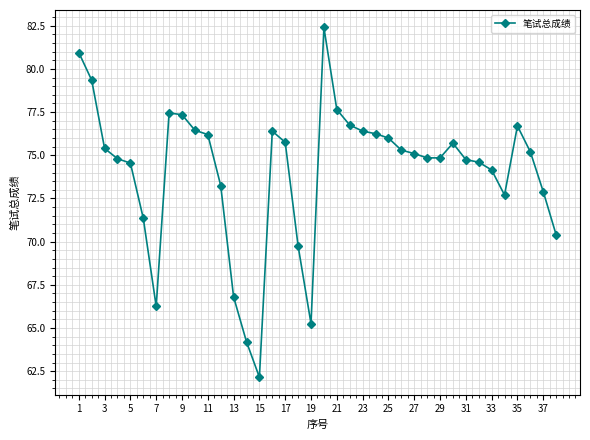

How many data points does each series have?

38